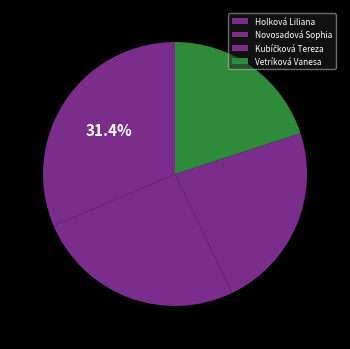

Does Holková Liliana represent more than half of the total?

No